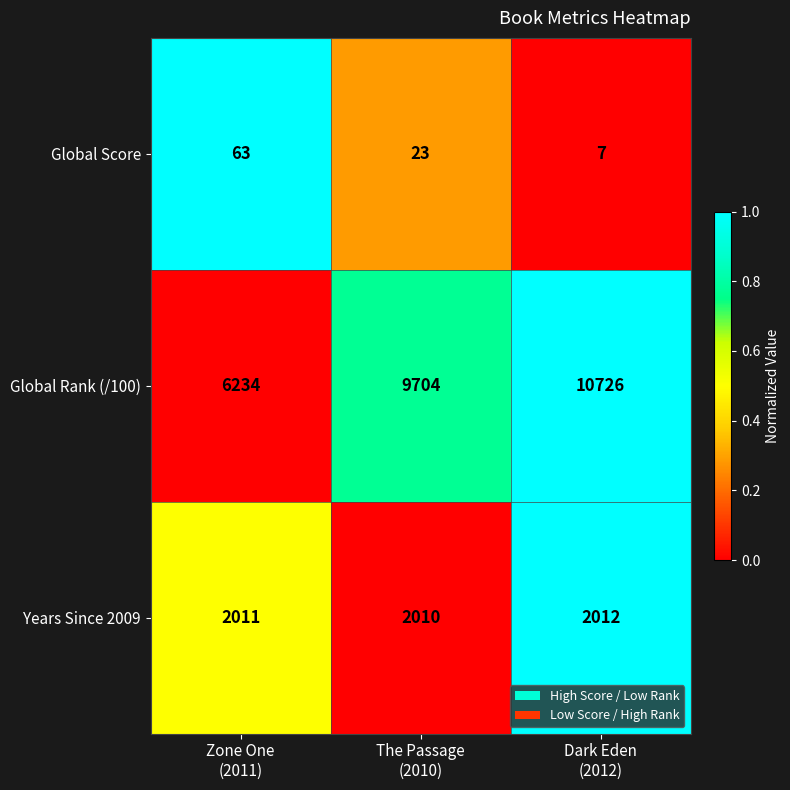

What is the average value of the Years Since 2009 series?

2011